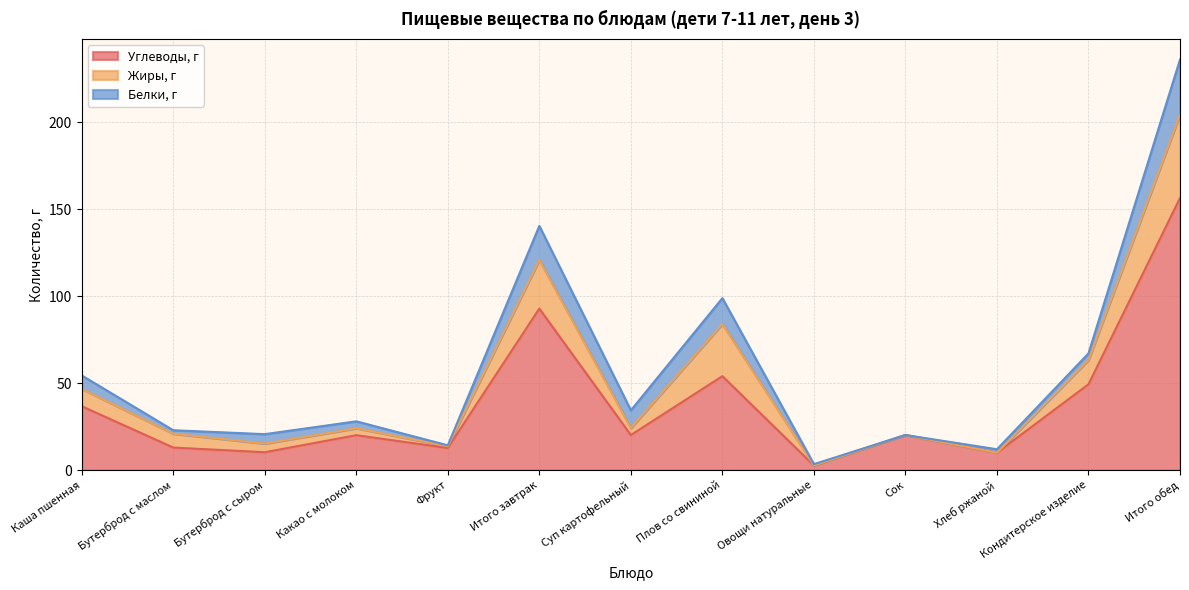

What are all the series names shown in the legend?

Углеводы, г, Жиры, г, Белки, г